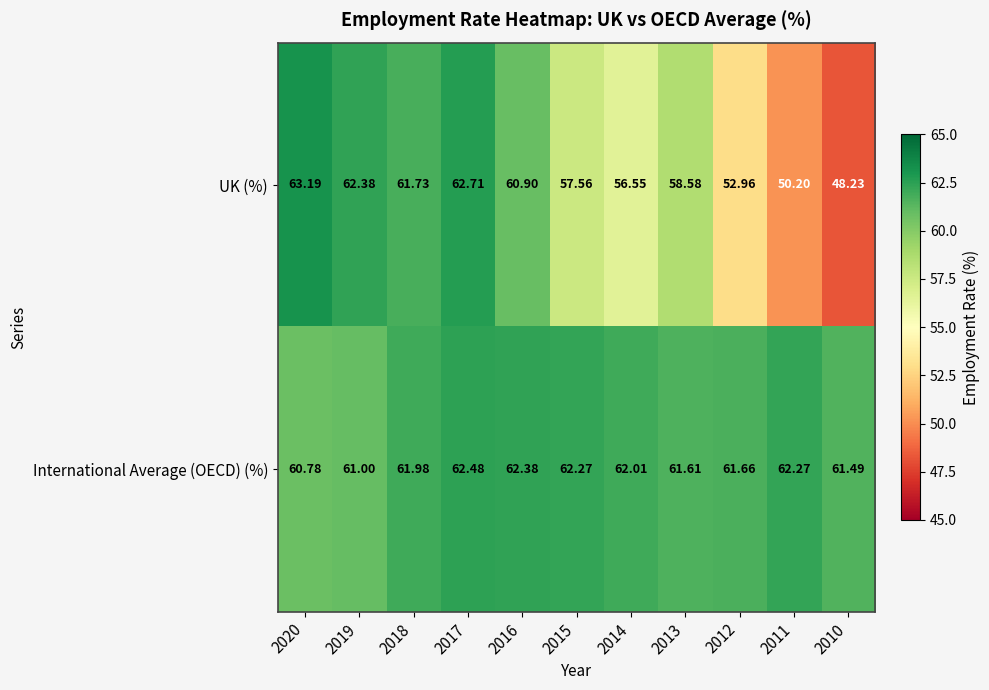

Which series has the largest range (max minus min)?

UK (%)